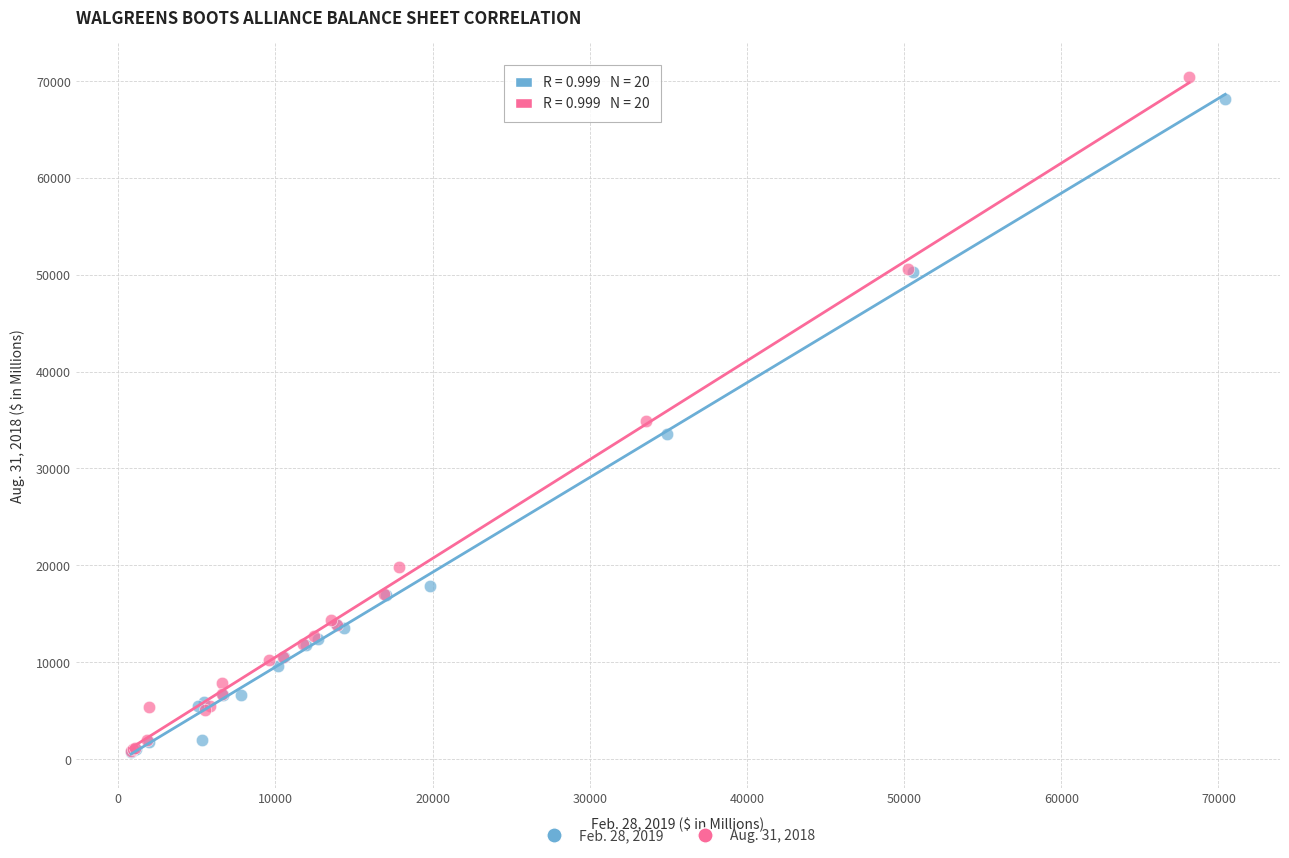

Which series has the widest spread of Y values?

Aug. 31, 2018